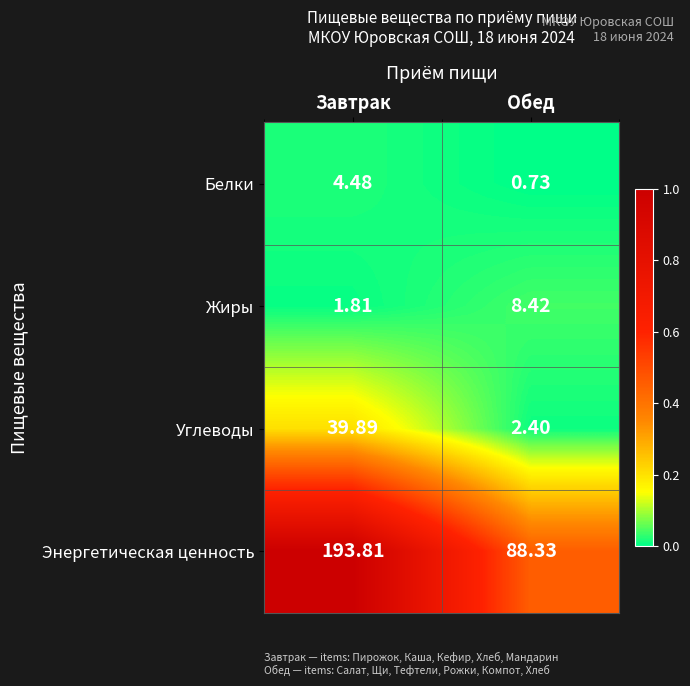

What is the difference between the highest and lowest values at Завтрак?

192.0